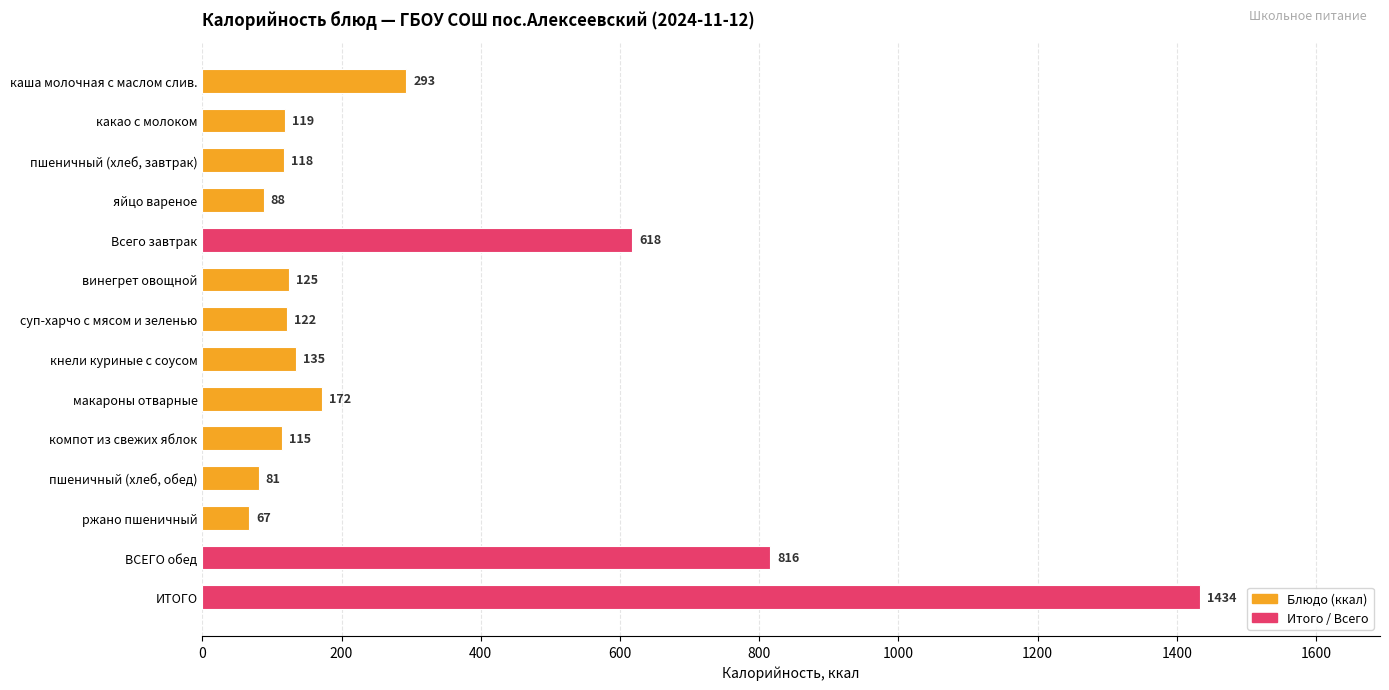

Approximately how many times larger is the value at винегрет овощной compared to какао с молоком?

1.1